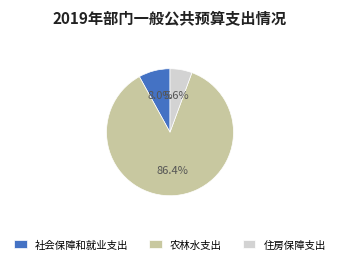

Which slice is the largest?

农林水支出